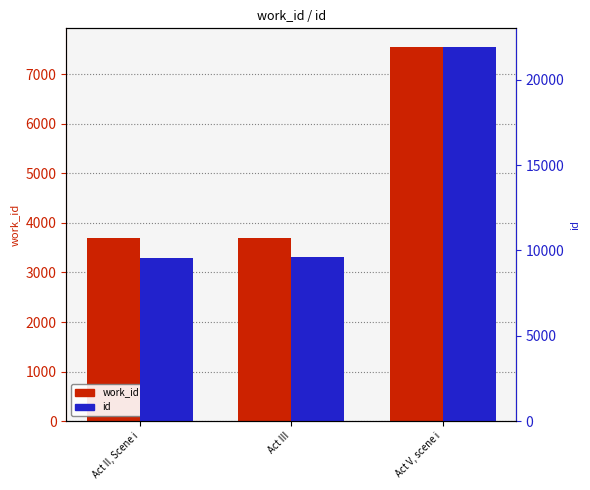

What is the sum of all id values?

41055